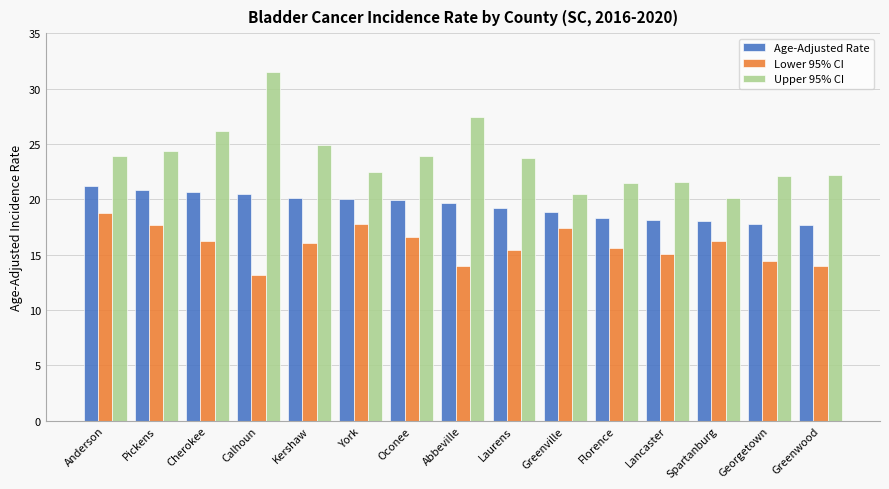

At which label does Upper 95% CI reach its minimum?

Spartanburg